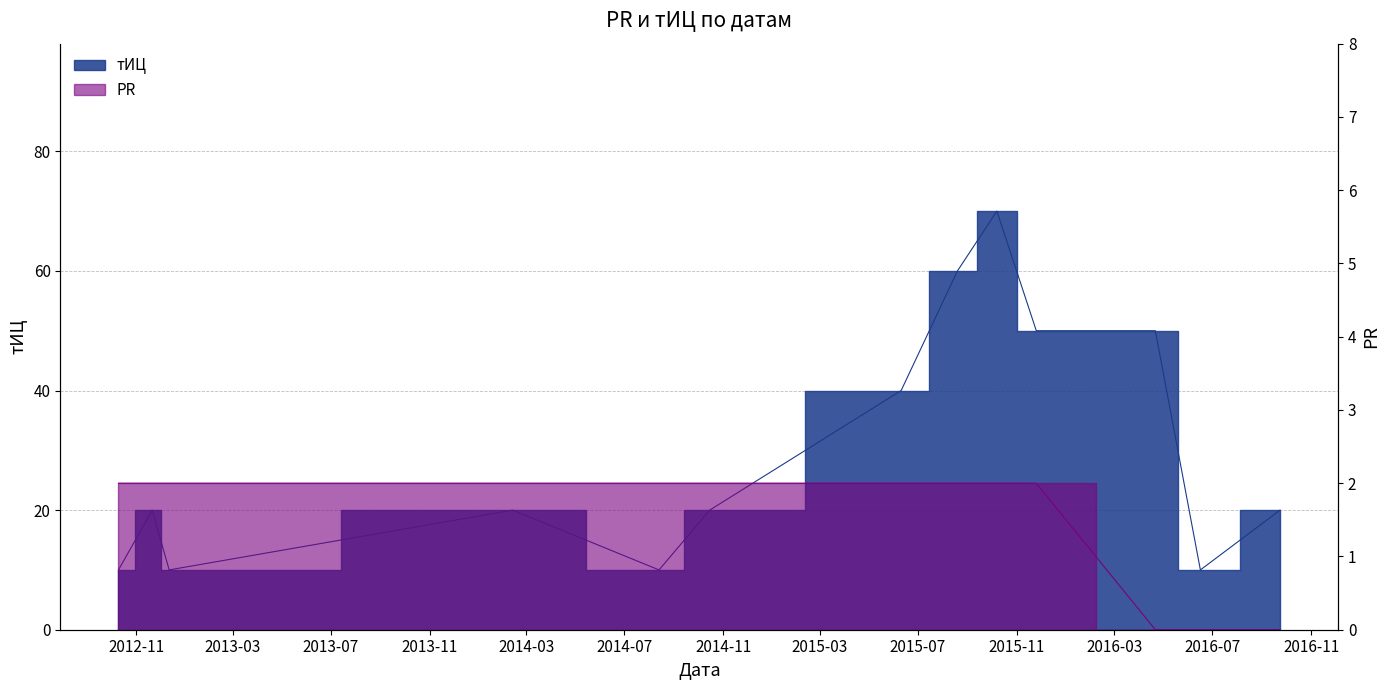

Between 2016-06-16 and 2014-08-13, which is larger?

2016-06-16